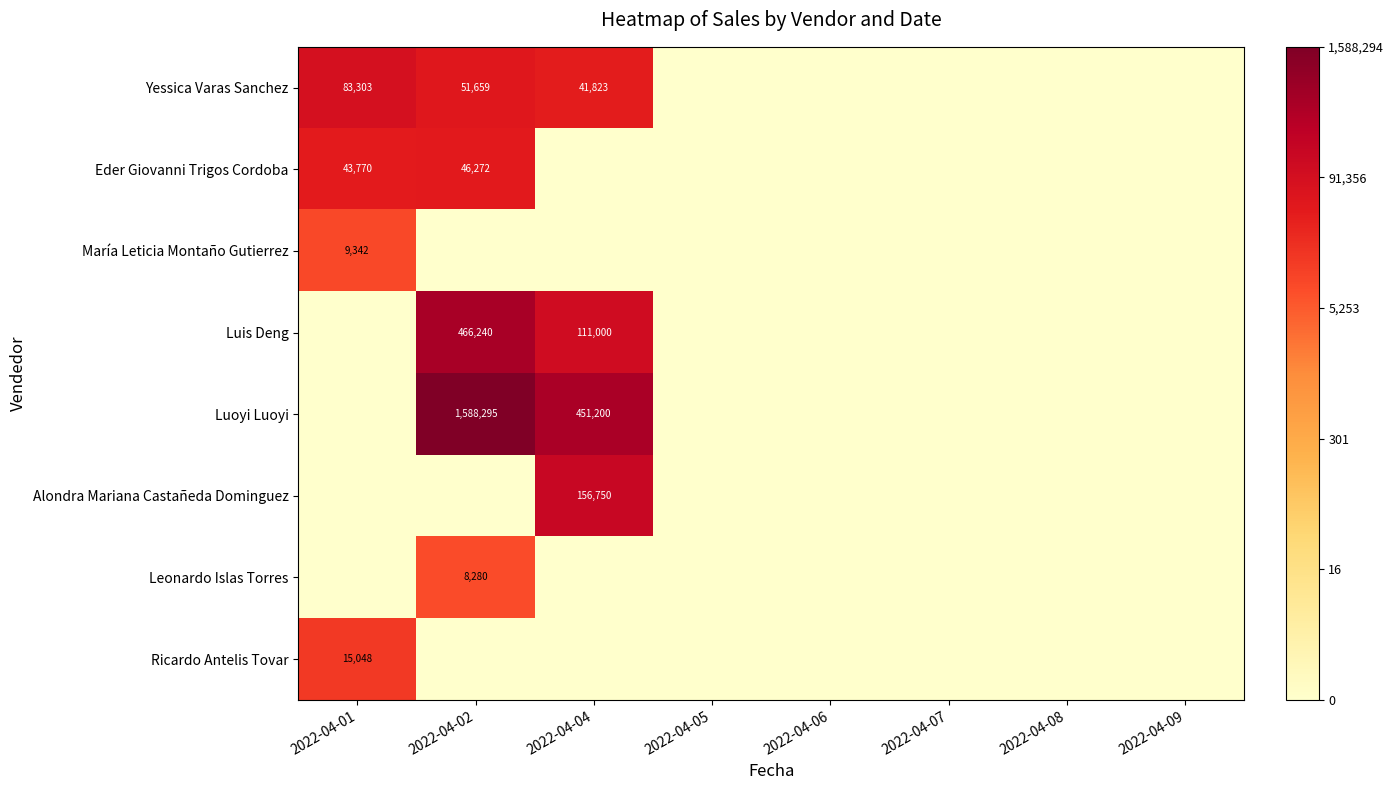

How many distinct data groups are displayed?

8